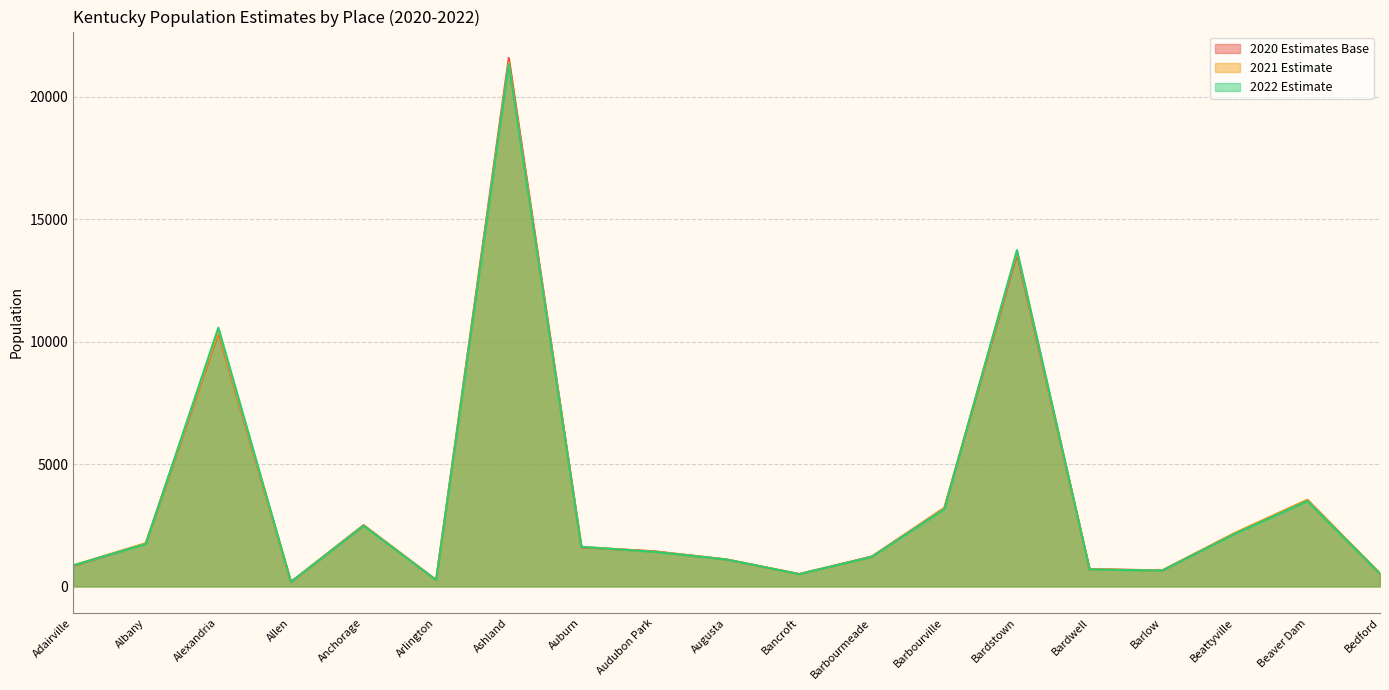

How many intersections are there between 2021 Estimate and 2020 Estimates Base?

7